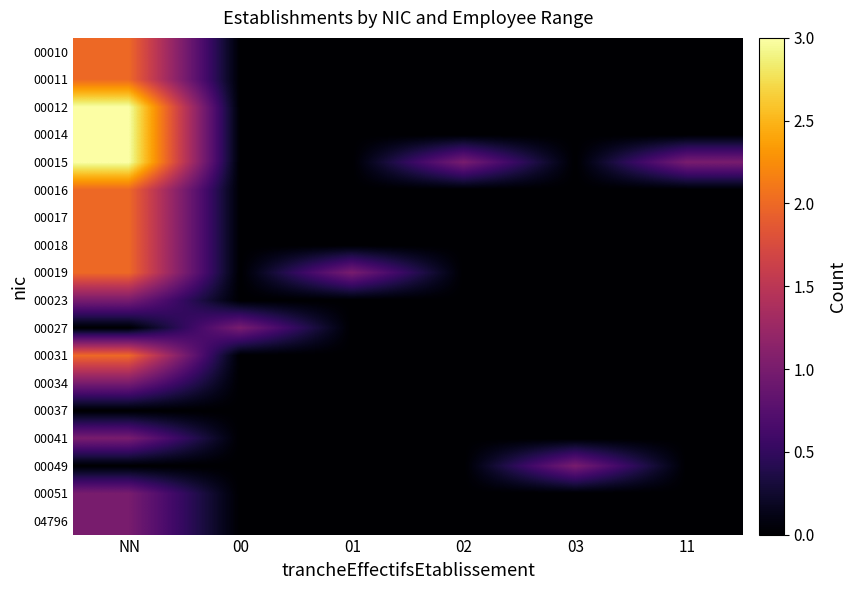

At which category is the sum across all series the highest?

NN